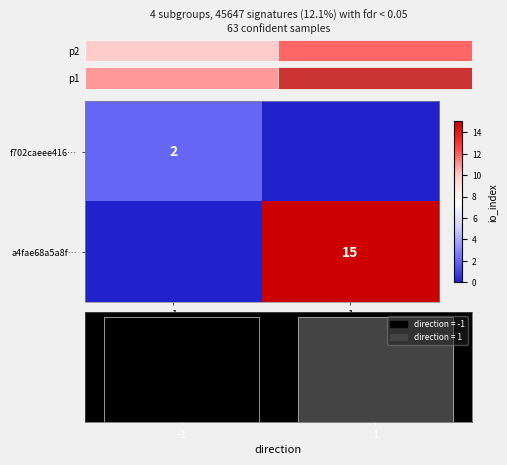

Which series has the largest range (max minus min)?

a4fae68a5a8f…